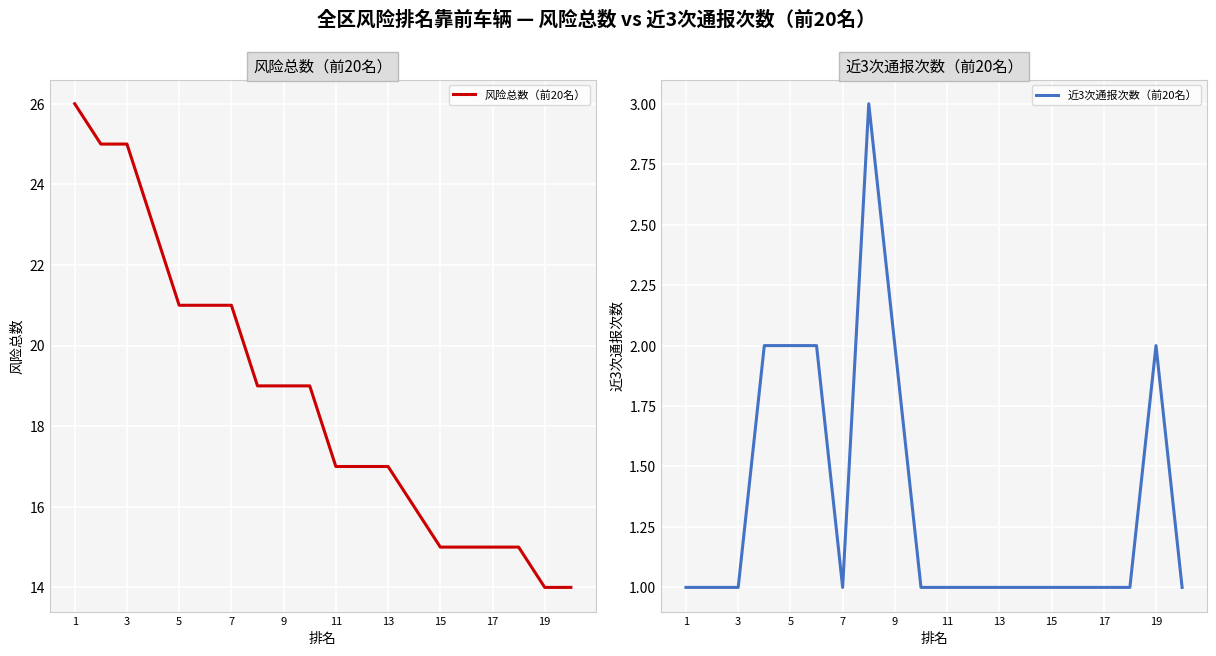

True or false: 风险总数（前20名） and 近3次通报次数（前20名） intersect in this chart.

False